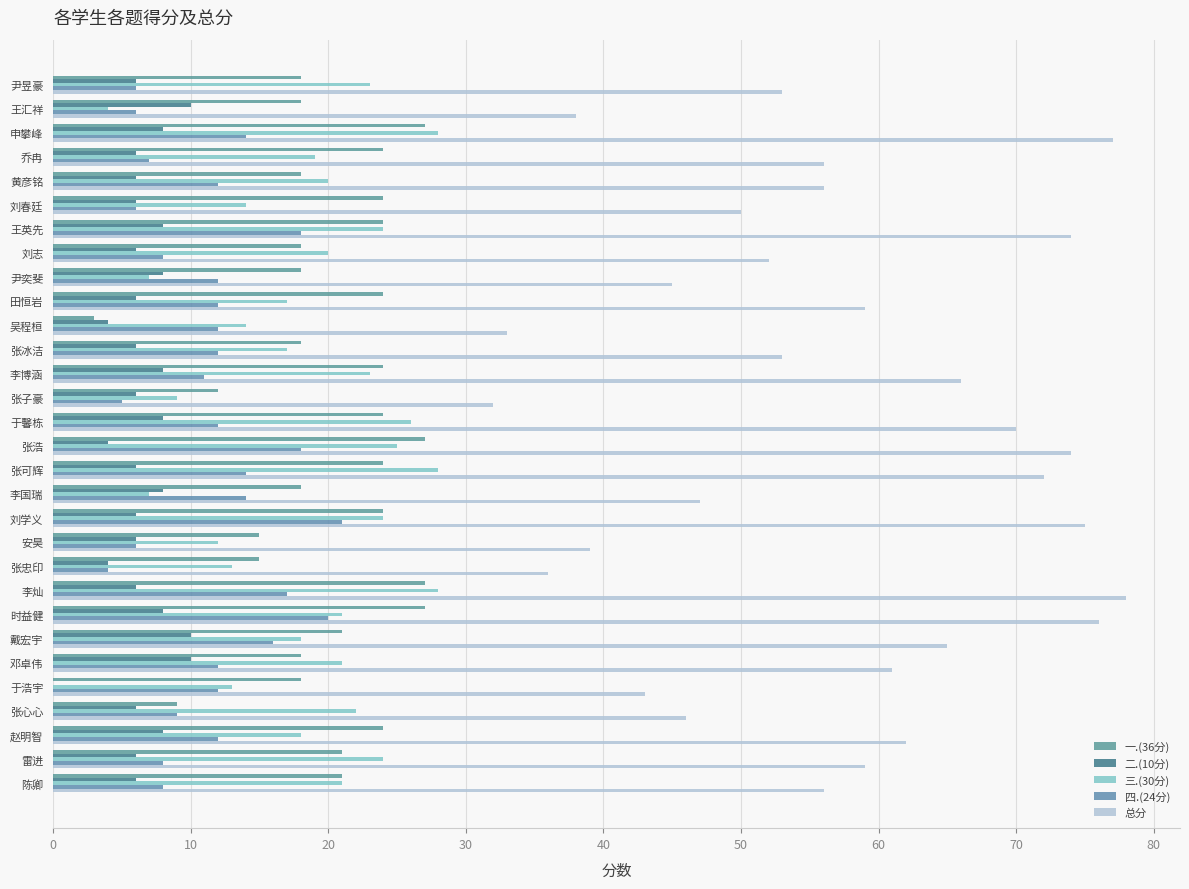

How many distinct data groups are displayed?

5